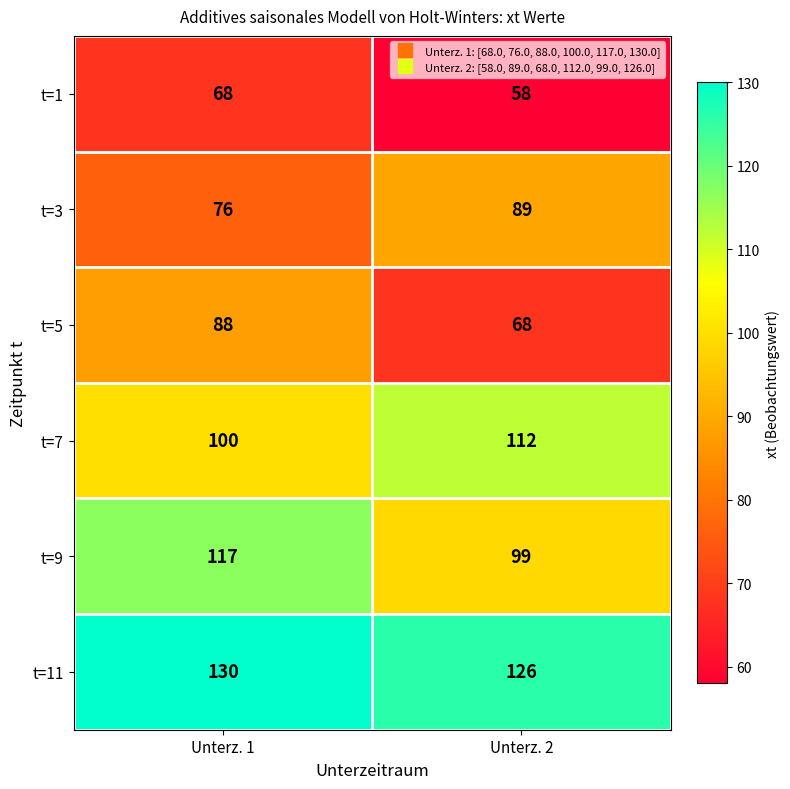

What is the total value across all series at Unterz. 1?

579